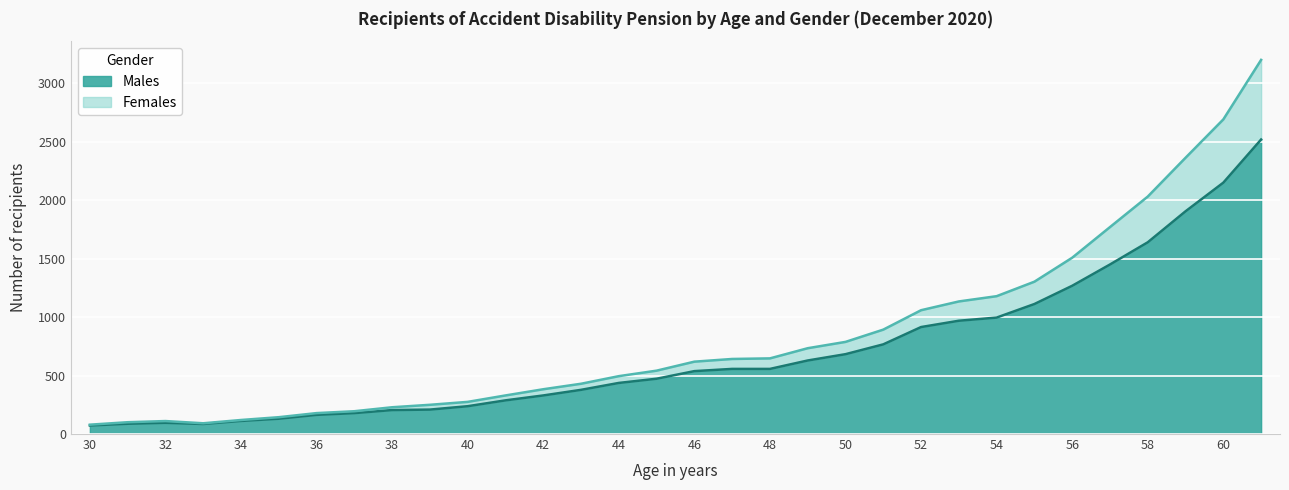

List the series in order of their overall mean, lowest first.

Males, Females